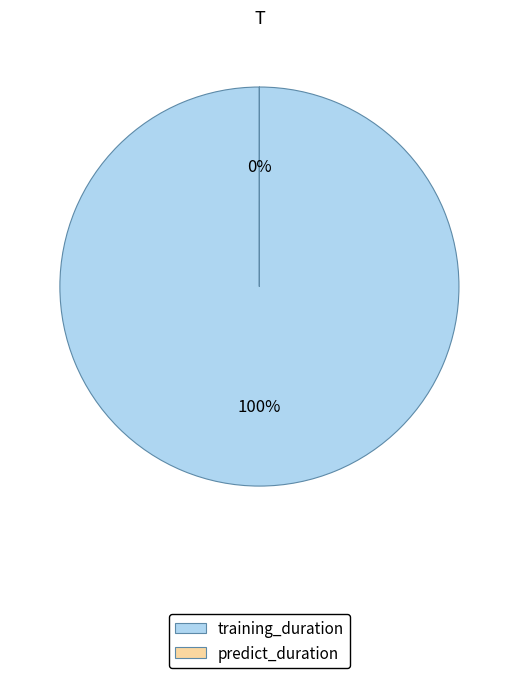

What is the majority slice?

training_duration